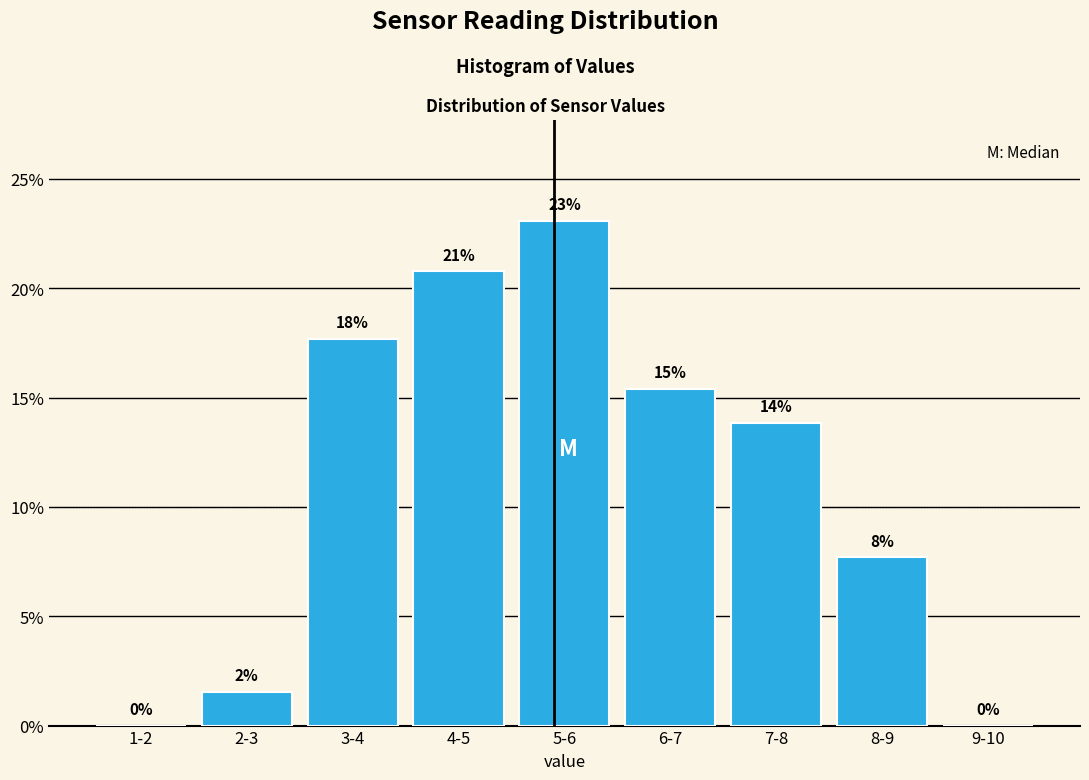

Are the bars horizontal?

No